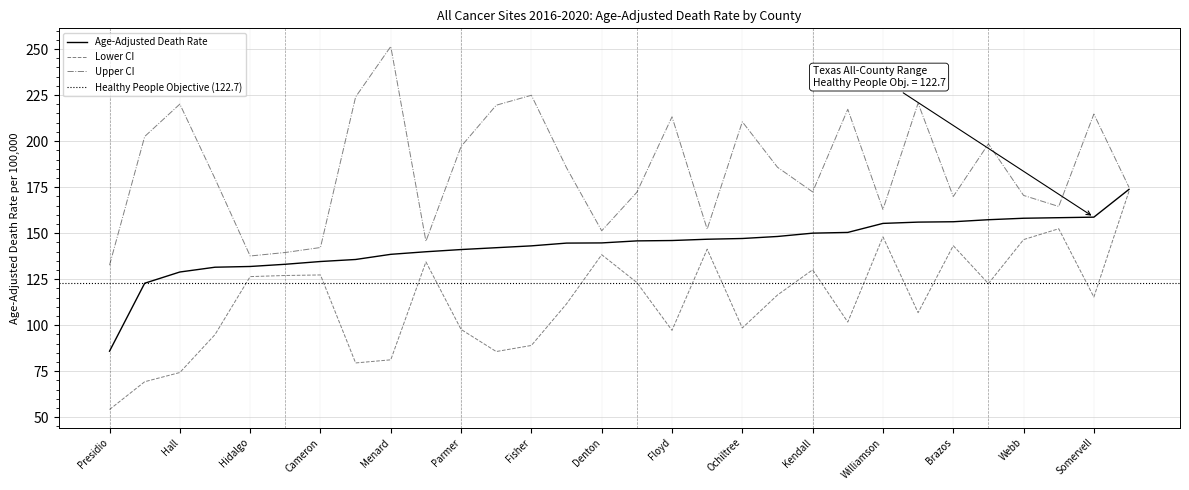

What is the difference between the maximum and minimum values in the Upper CI series?

118.8